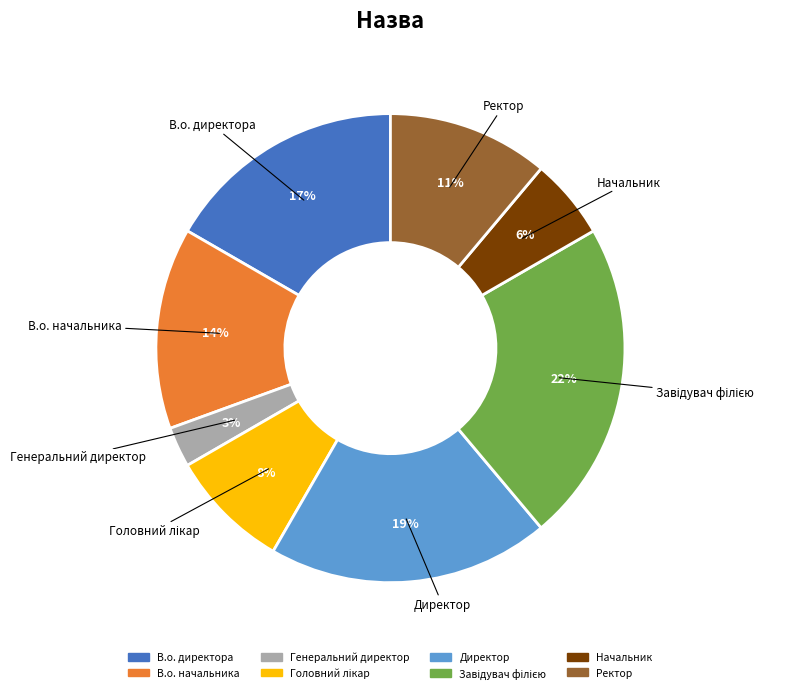

Approximately how many times larger is the value at Начальник compared to В.о. начальника?

0.4